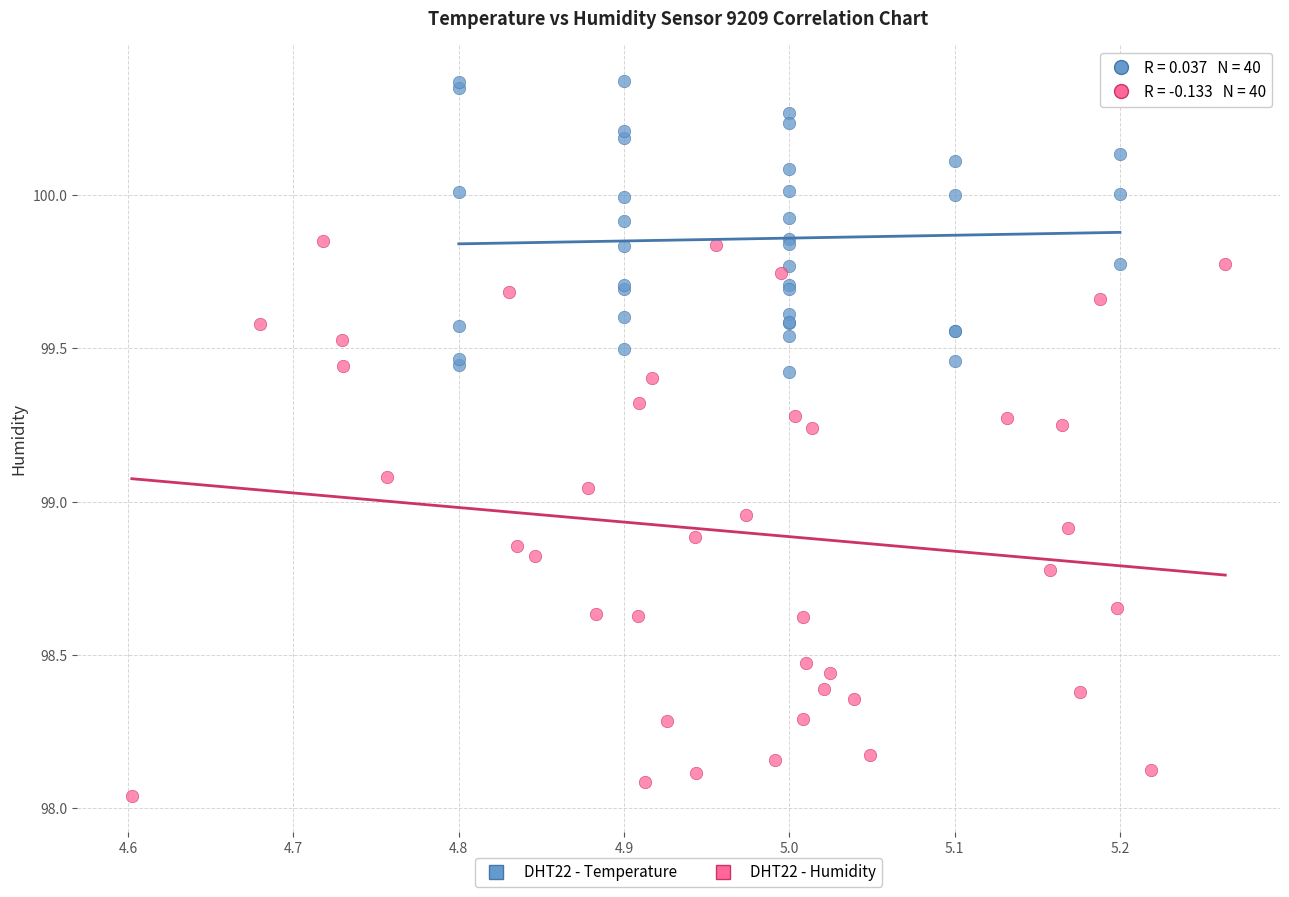

Which series has the largest Y range (max minus min)?

DHT22 - Humidity